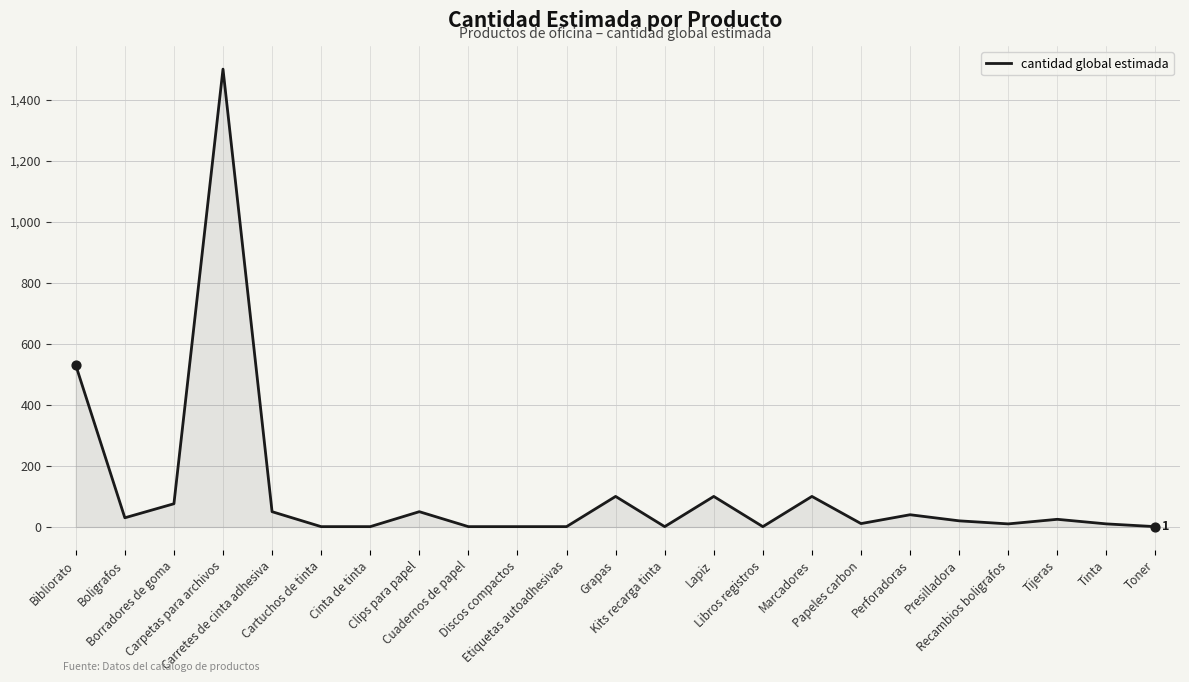

What is the maximum value shown in the chart?

1500